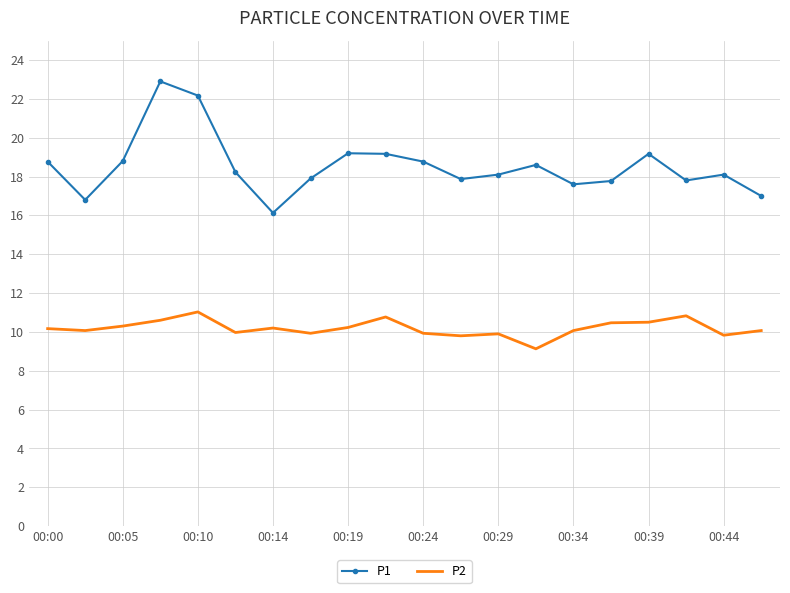

True or false: P2 and P1 cross at least once.

False